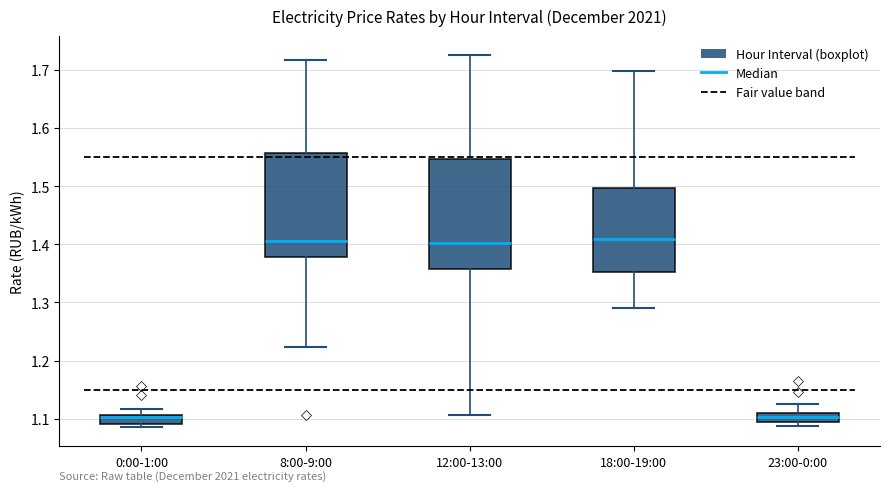

Where is the lower edge of the box for 12:00-13:00 on the y-axis? The values are not printed on the chart, so give them approximately, as read against the axis.

1.36